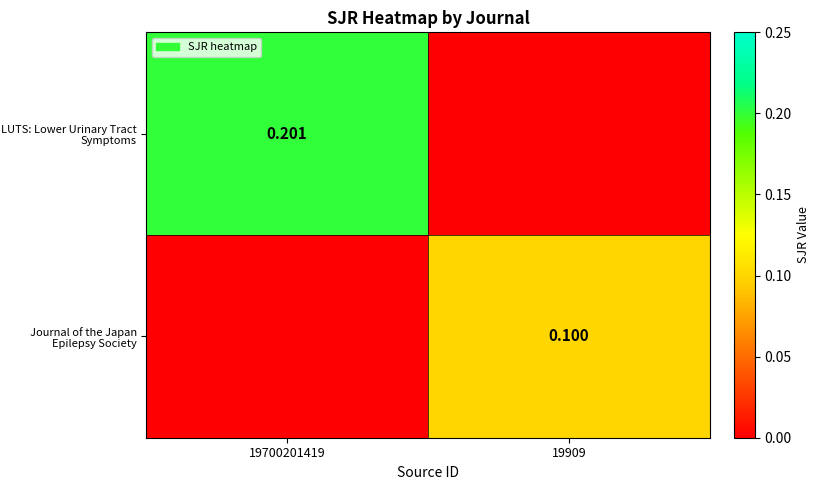

At which label does Journal of the Japan Epilepsy Society reach its peak?

19909